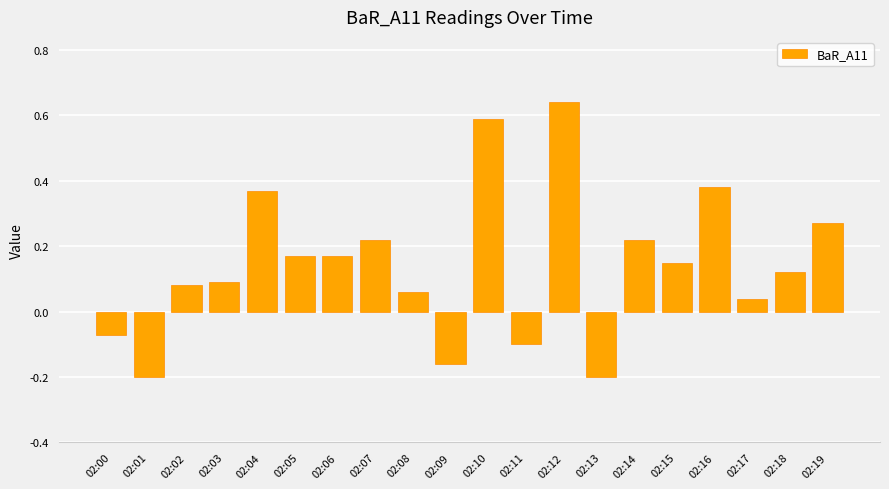

Which category has the highest value across all series?

02:12